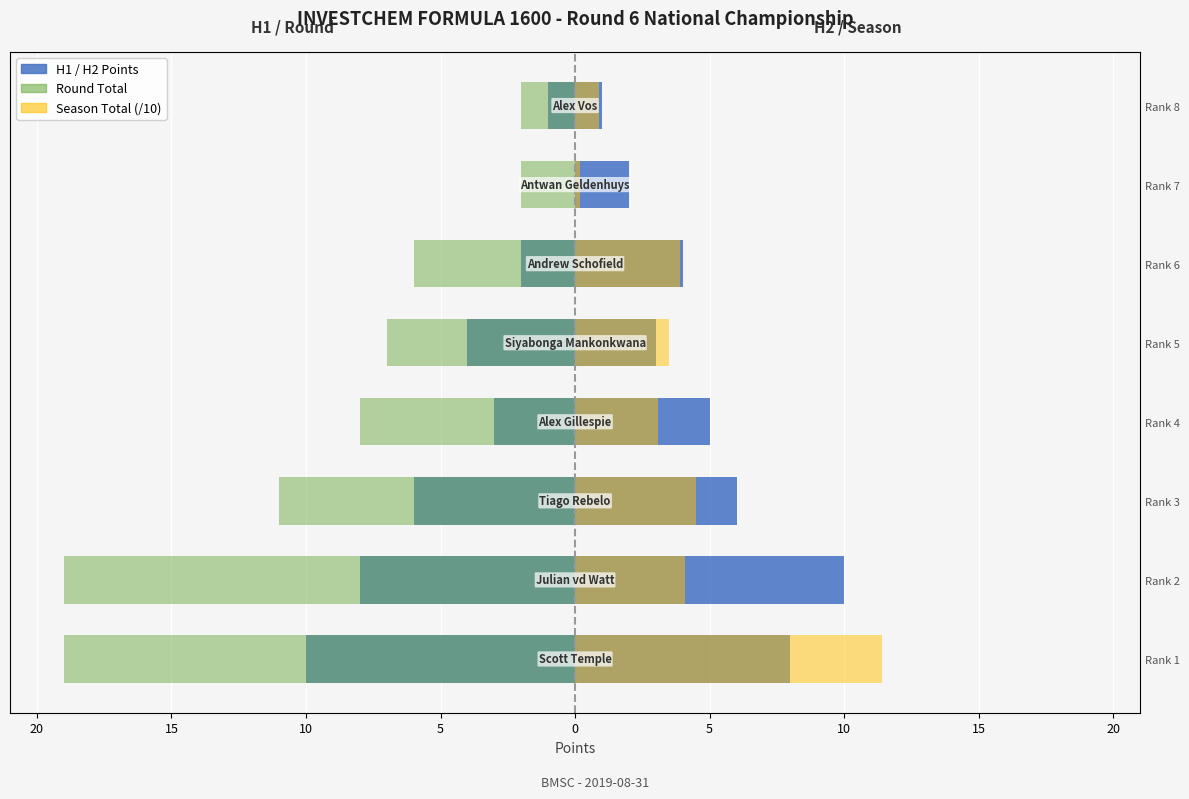

What is the value of the Season Total (/10) bar at the 5th from the left?

3.5